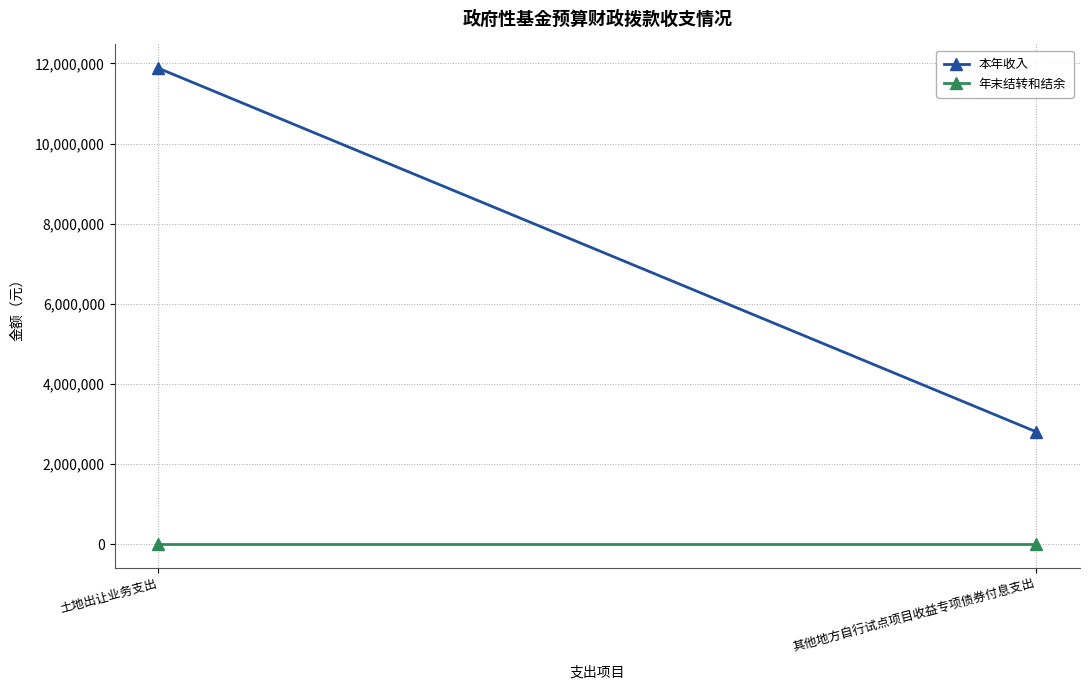

What is the total value across all series at 其他地方自行试点项目收益专项债券付息支出?

2805000.0